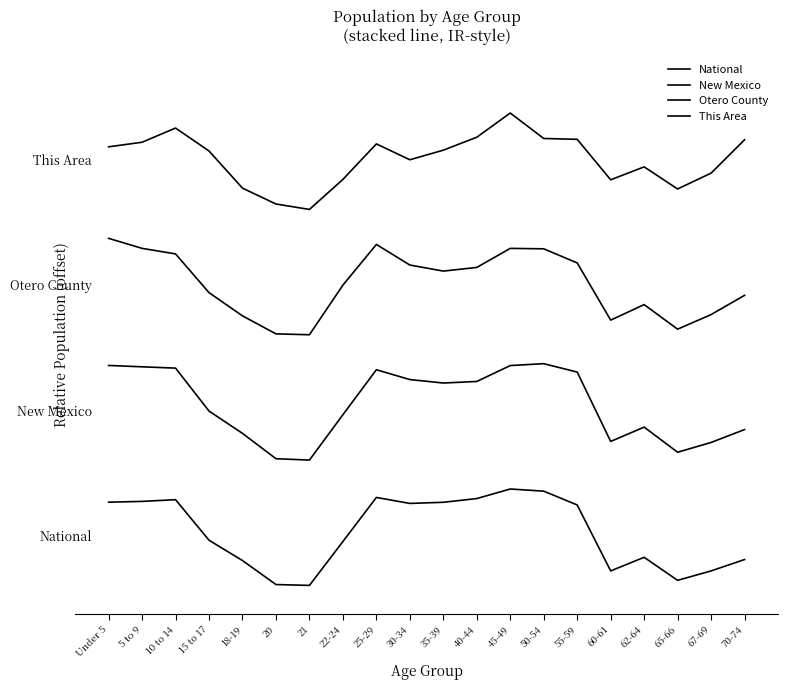

Reading left to right, extract all data points from this chart.

National: Under 5=0.9	5 to 9=0.9	10 to 14=0.9	15 to 17=0.5	18-19=0.3	20=0.0	21=0.0	22-24=0.5	25-29=0.9	30-34=0.9	35-39=0.9	40-44=0.9	45-49=1.0	50-54=1.0	55-59=0.8	60-61=0.2	62-64=0.3	65-66=0.1	67-69=0.2	70-74=0.3
New Mexico: Under 5=2.3	5 to 9=2.3	10 to 14=2.3	15 to 17=1.8	18-19=1.6	20=1.3	21=1.3	22-24=1.8	25-29=2.2	30-34=2.1	35-39=2.1	40-44=2.1	45-49=2.3	50-54=2.3	55-59=2.2	60-61=1.5	62-64=1.6	65-66=1.4	67-69=1.5	70-74=1.6
Otero County: Under 5=3.6	5 to 9=3.5	10 to 14=3.4	15 to 17=3.0	18-19=2.8	20=2.6	21=2.6	22-24=3.1	25-29=3.5	30-34=3.3	35-39=3.3	40-44=3.3	45-49=3.5	50-54=3.5	55-59=3.3	60-61=2.8	62-64=2.9	65-66=2.7	67-69=2.8	70-74=3.0
This Area: Under 5=4.5	5 to 9=4.6	10 to 14=4.7	15 to 17=4.5	18-19=4.1	20=4.0	21=3.9	22-24=4.2	25-29=4.6	30-34=4.4	35-39=4.5	40-44=4.6	45-49=4.9	50-54=4.6	55-59=4.6	60-61=4.2	62-64=4.3	65-66=4.1	67-69=4.3	70-74=4.6